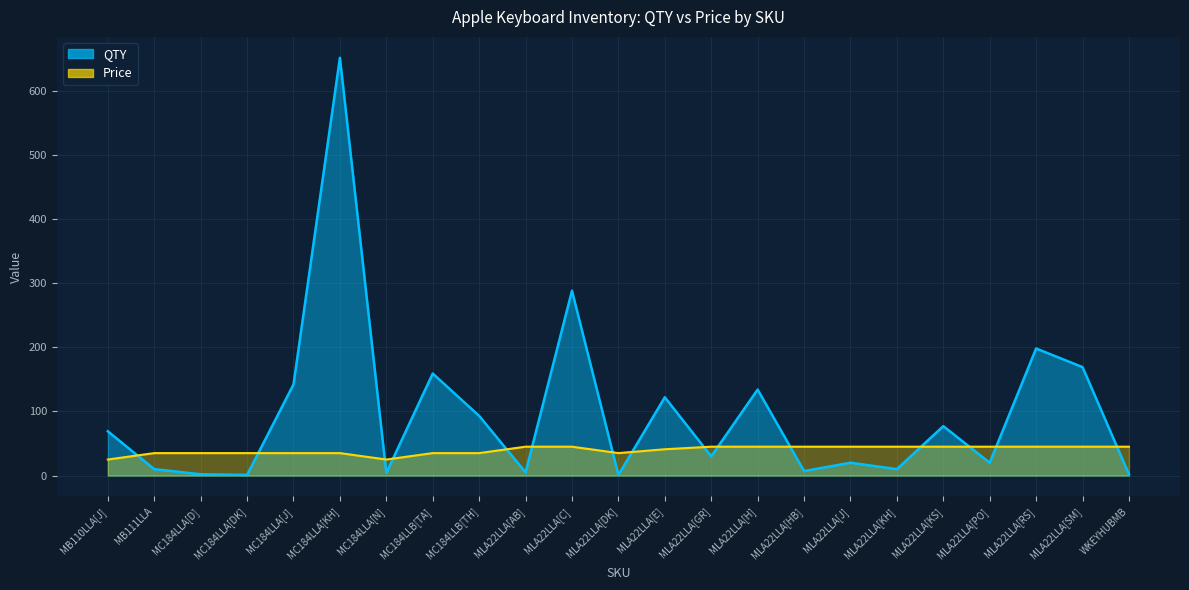

How many data points in Price are less than 45?

11